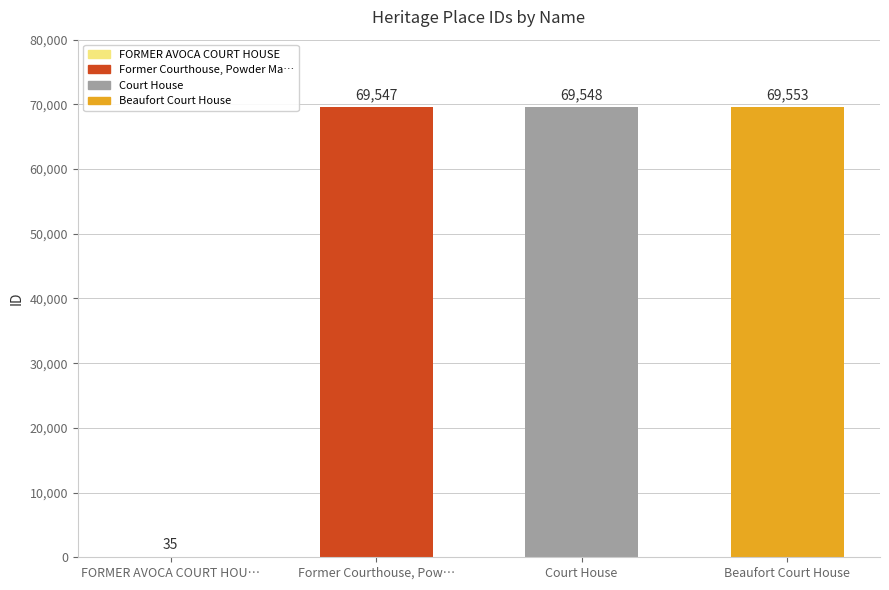

At which label is the value closest to 34794?

Former Courthouse, Pow…